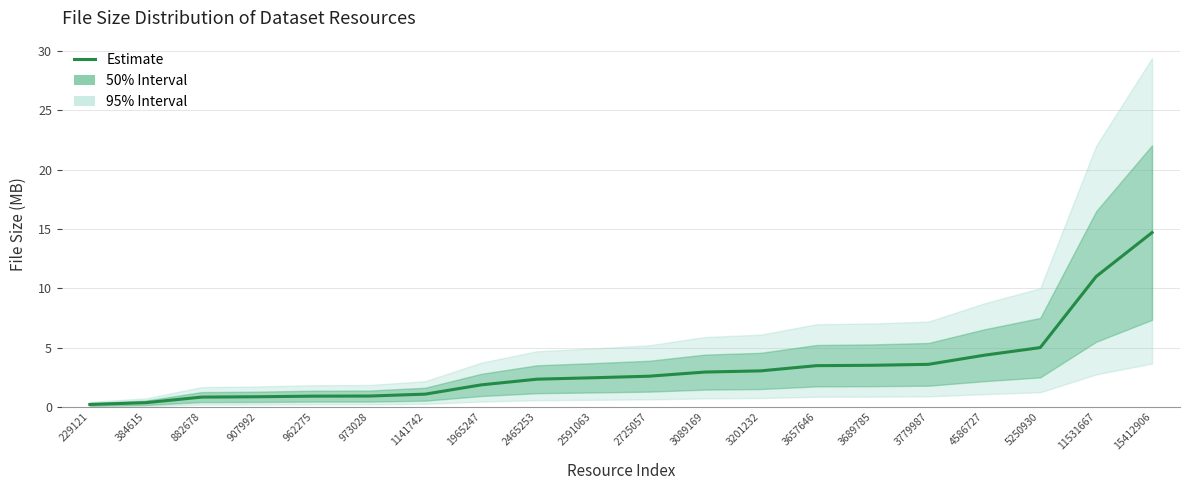

What is the difference between the maximum and second lowest values?

14.3